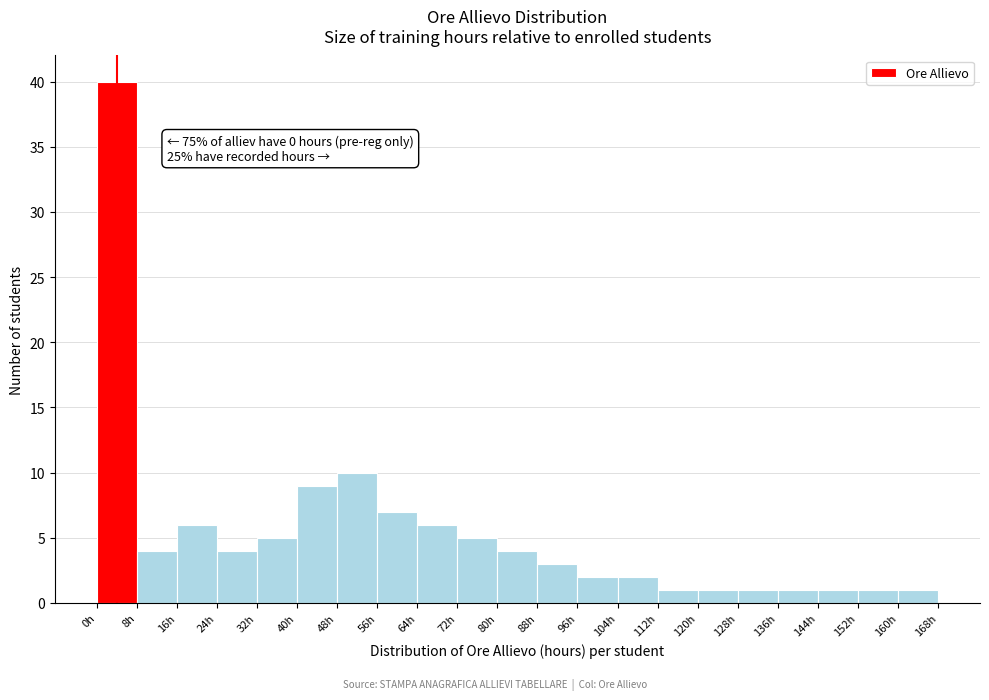

Which range on the x-axis has the tallest bar?

0 to 8